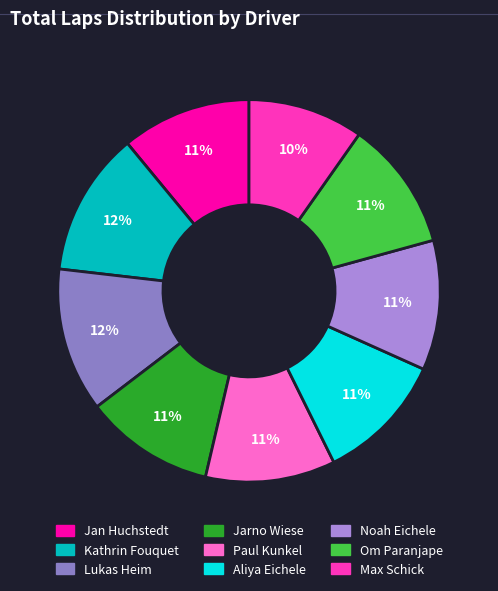

Count the number of slices in the pie.

9